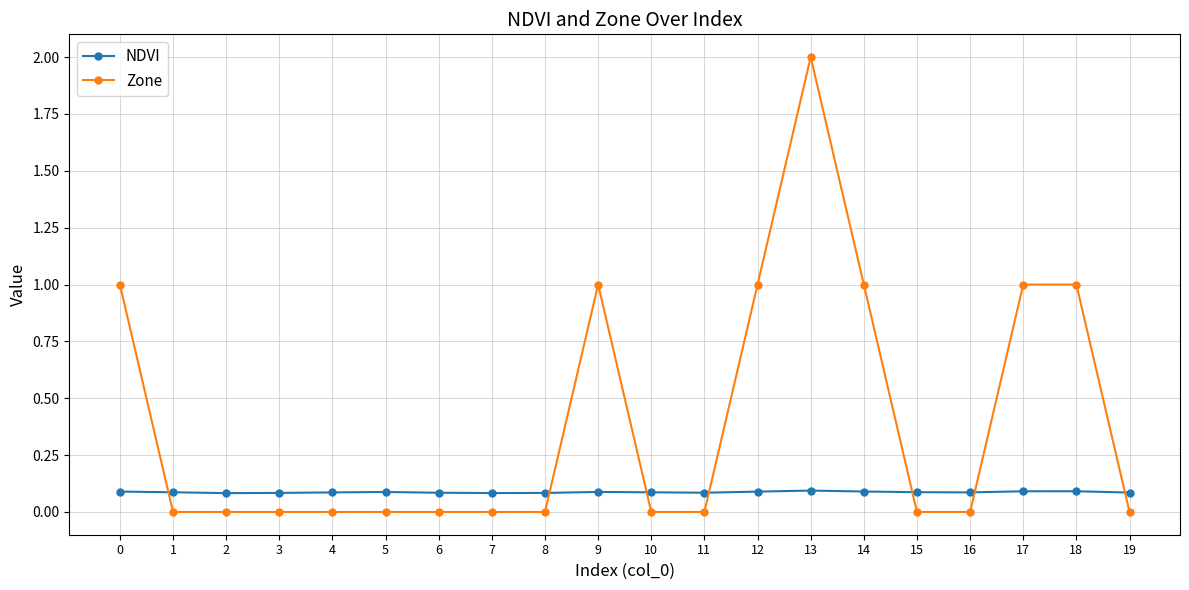

Is it true that Zone equals 0.0 at 6?

True